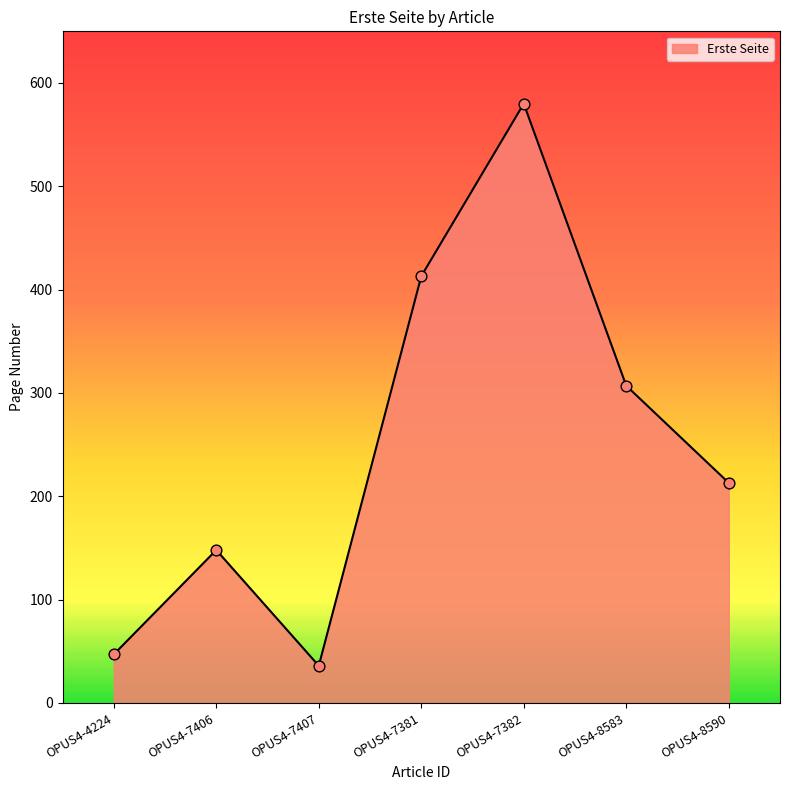

What is the ratio of the value at OPUS4-8583 to the value at OPUS4-8590?

1.4